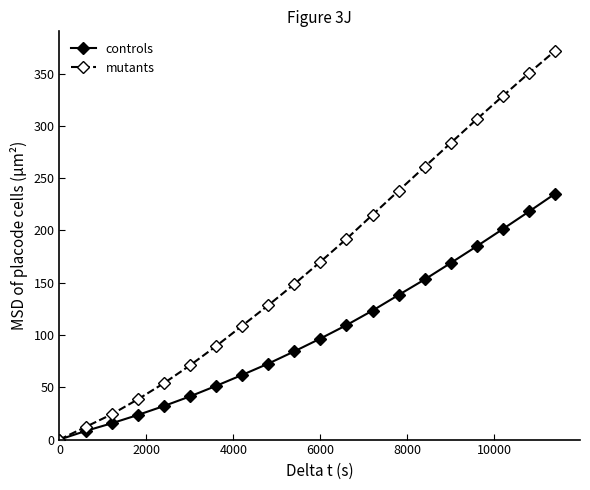

How many values in mutants are above zero?

19